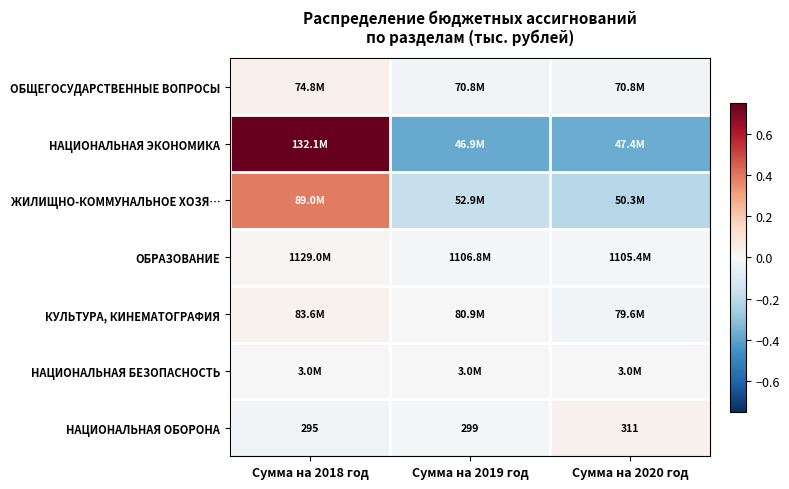

At which label is НАЦИОНАЛЬНАЯ БЕЗОПАСНОСТЬ closest to 0?

Сумма на 2018 год